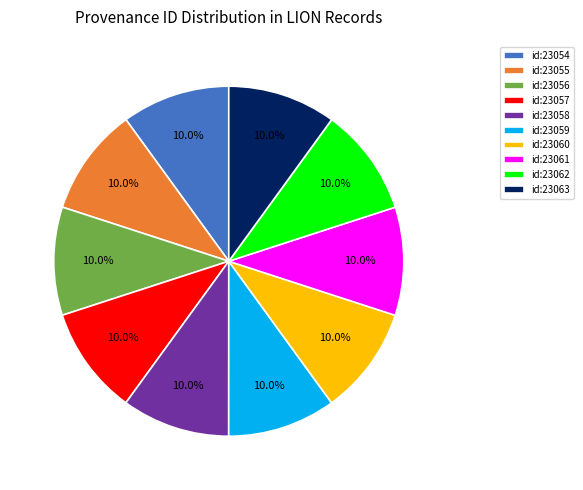

Approximately how many times larger is the value at id:23063 compared to id:23058?

1.0